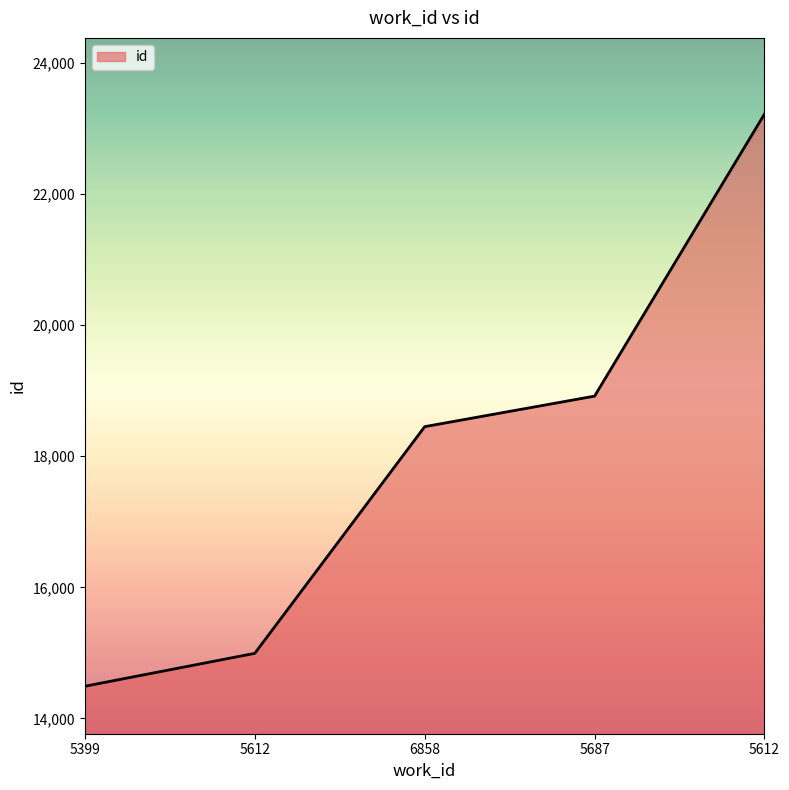

What is the difference between the maximum and minimum values?

8732